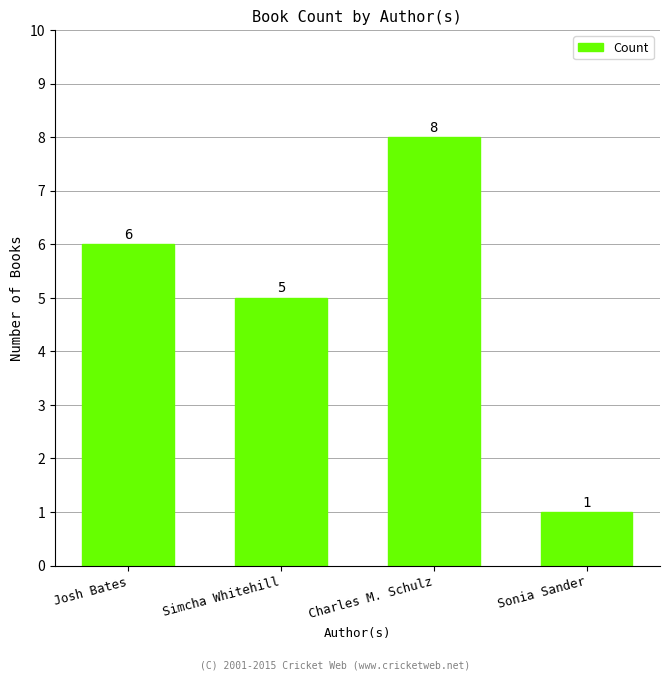

Are the bars horizontal?

No